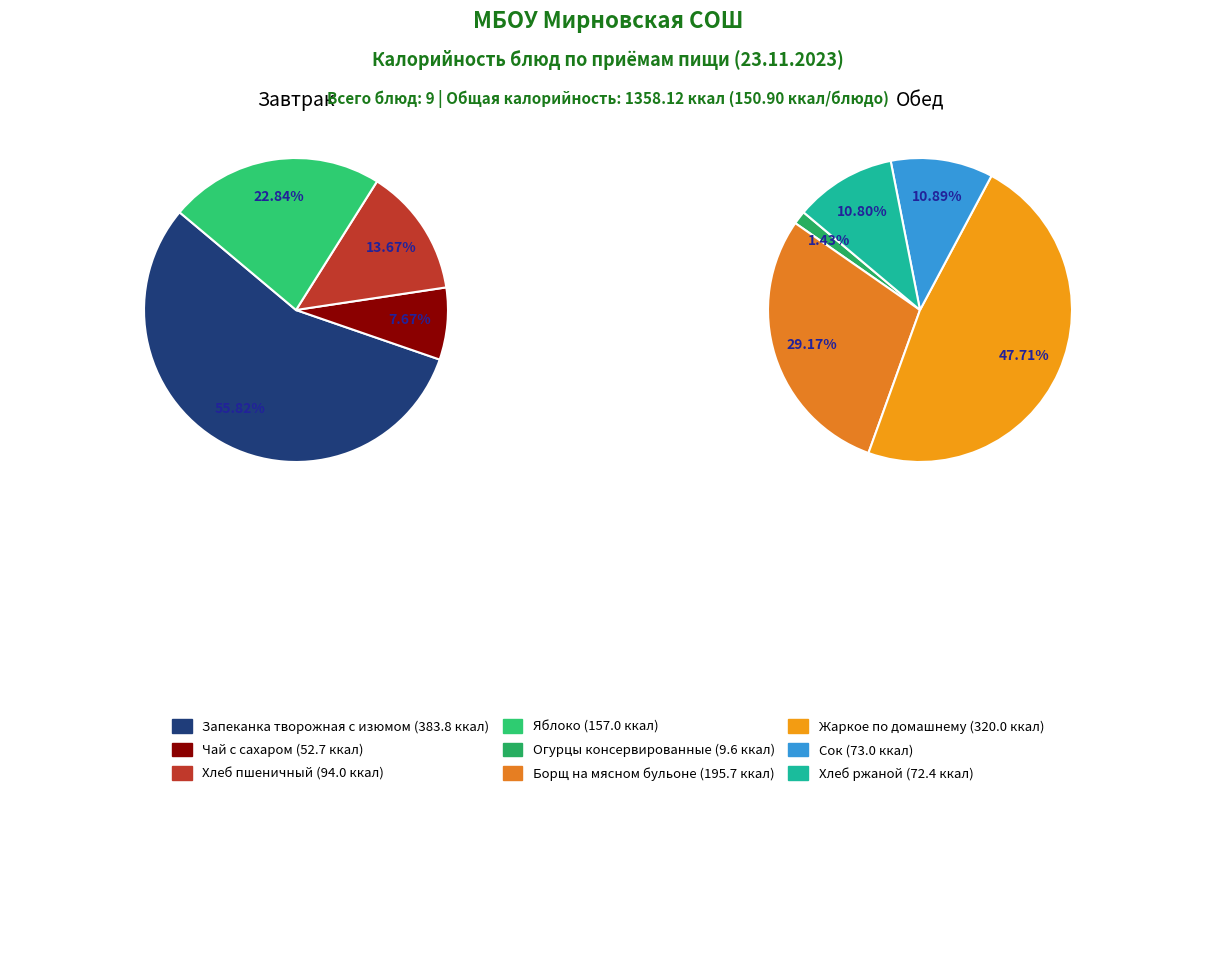

Do Огурцы консервированные and Борщ на мясном бульоне together represent more than half of the pie?

No